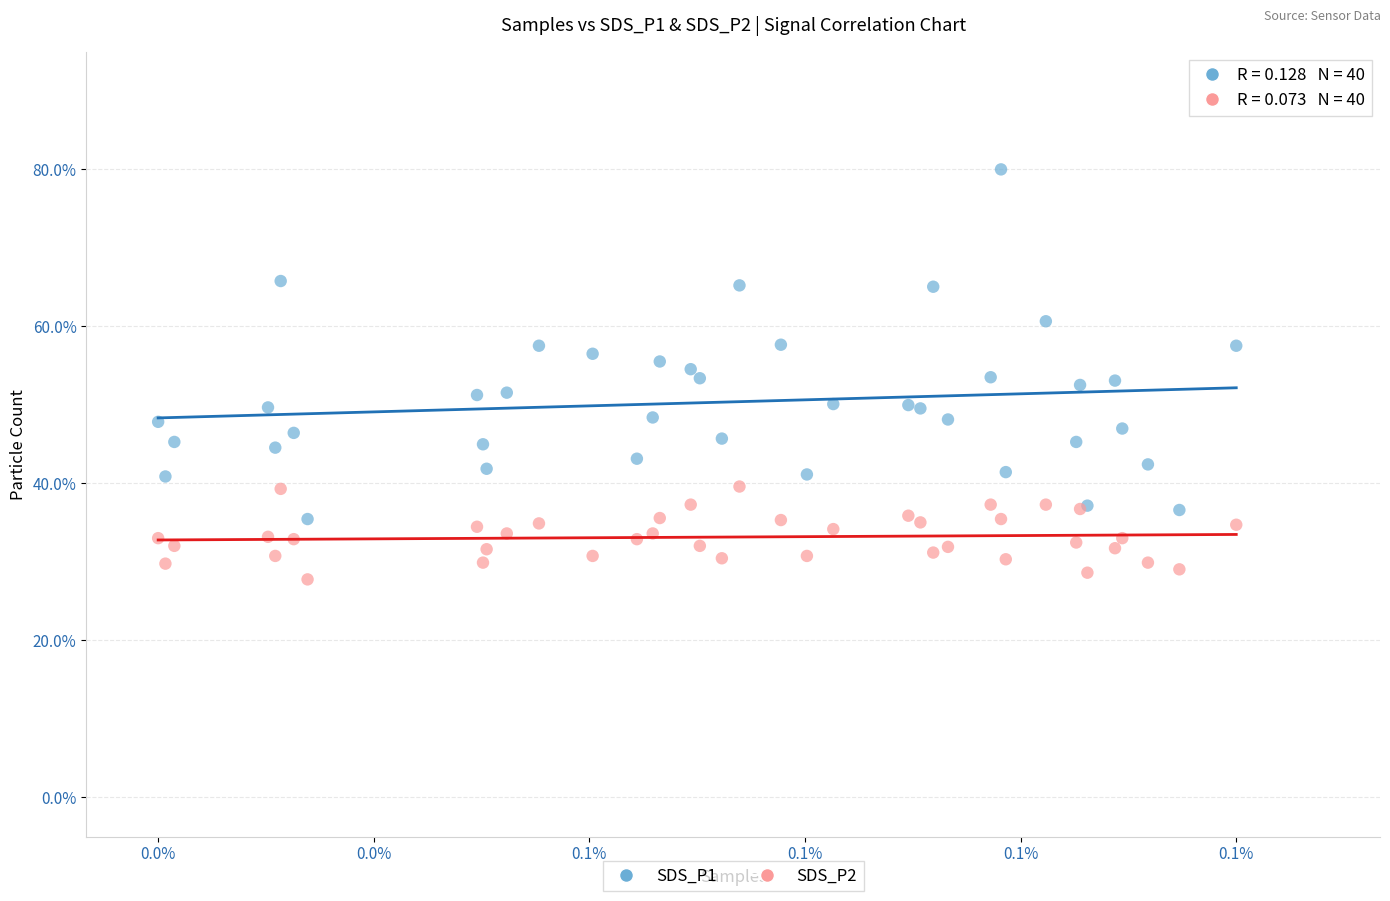

Which series contains the highest Y value?

SDS_P1